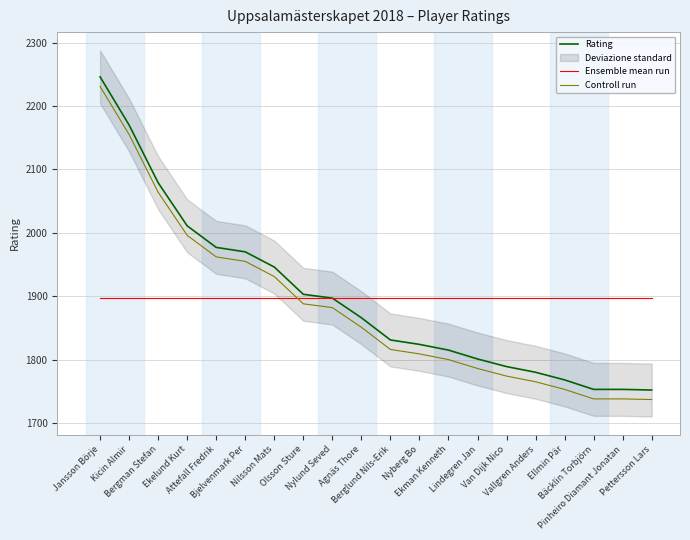

What is the label of the 19th point from the left?

Pinheiro Diamant Jonatan